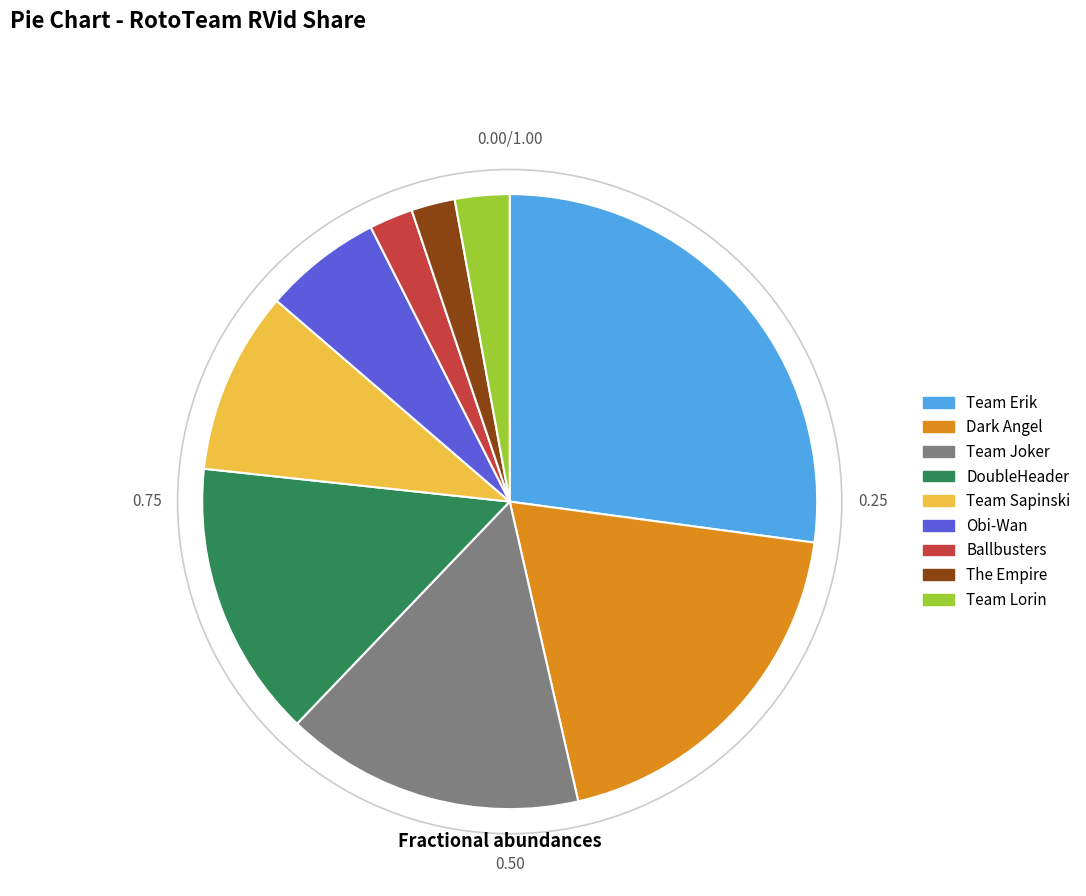

Which has a higher value, Obi-Wan or The Empire?

Obi-Wan